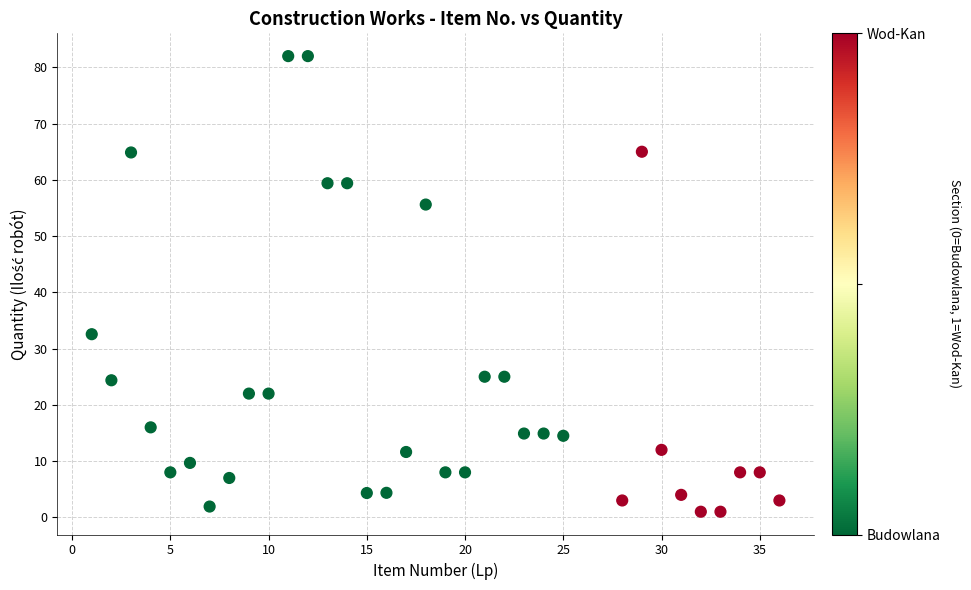

What Y value in the scatter plot is closest to 41?

32.6